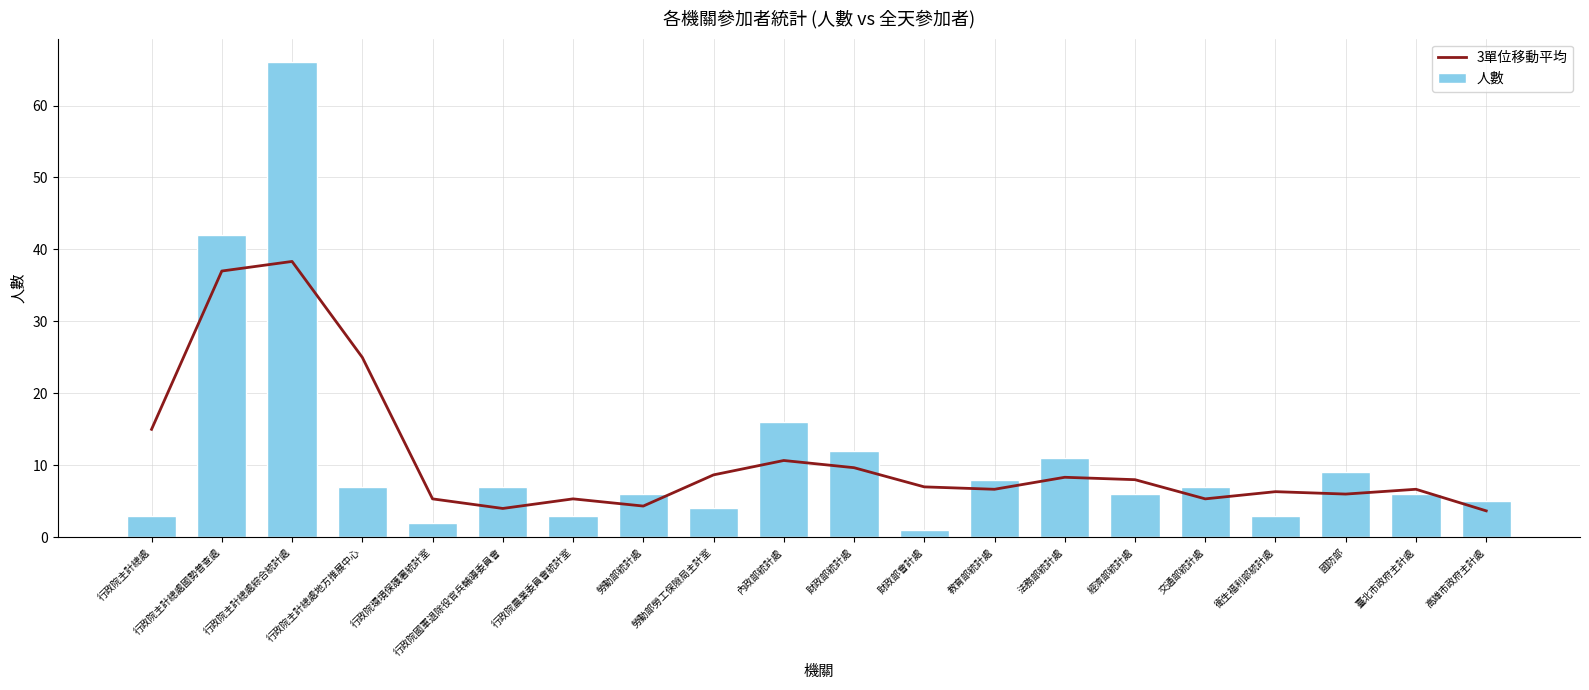

List the series in order of their peak value, lowest first.

3單位移動平均, 人數